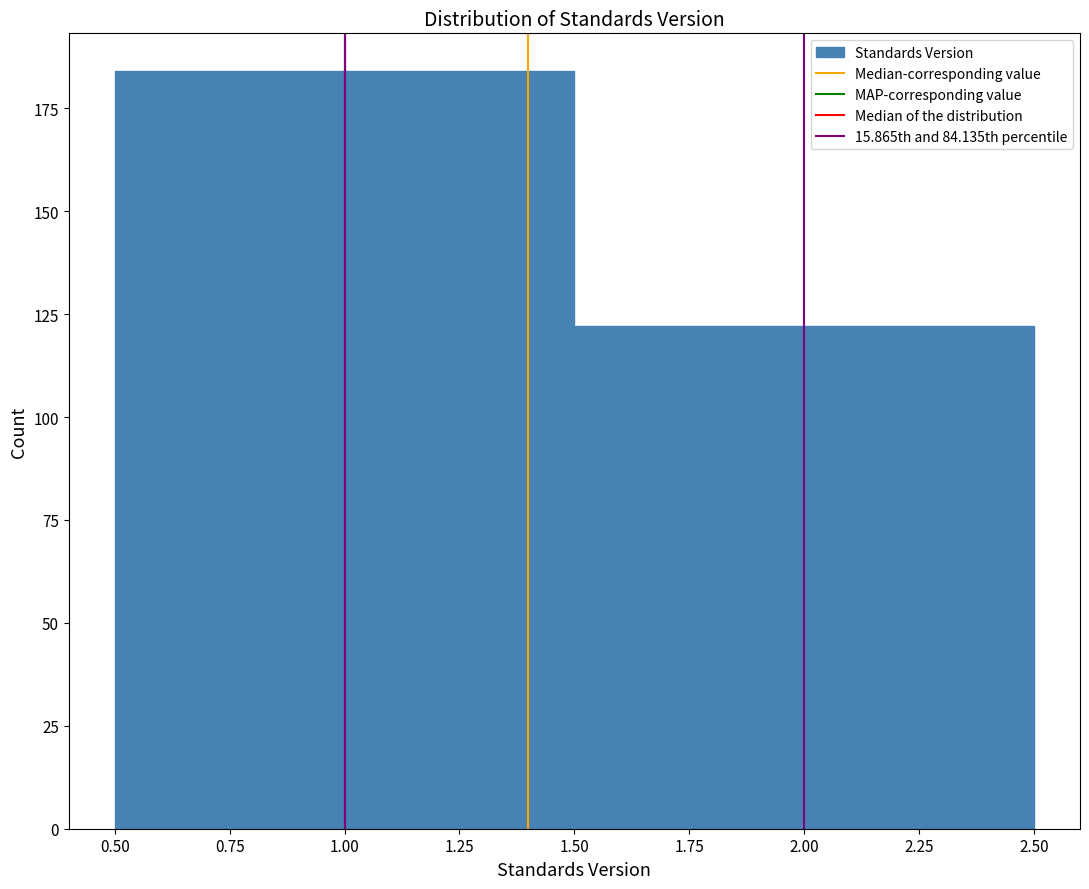

Reading left to right, list every bar in this chart as the range it spans on the x-axis followed by its height. The values are not printed on the chart, so give them approximately, as read against the axis.

0.50 to 1.50: 185
1.50 to 2.50: 120